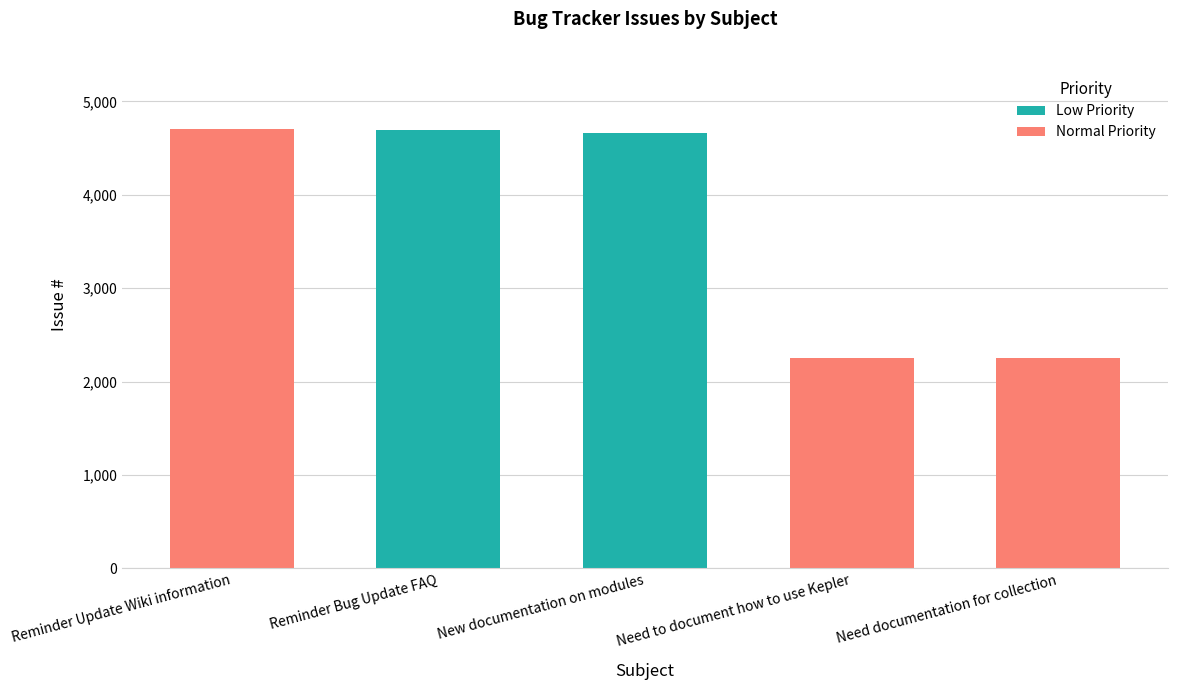

True or false: Normal Priority has a value of 3338 at Need to document how to use Kepler.

False